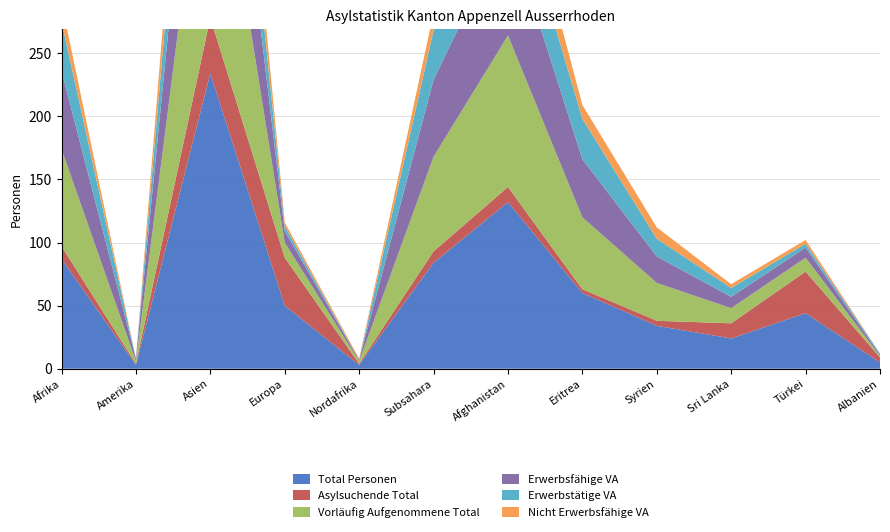

Reading left to right, extract all data points from this chart.

Total Personen: 87	3	234	50	3	84	132	60	34	24	44	5
Asylsuchende Total: 10	1	44	38	1	9	12	3	4	12	33	4
Vorläufig Aufgenommene Total: 77	2	190	12	2	75	120	57	30	12	11	1
Erwerbsfähige VA: 62	2	137	9	1	61	87	46	21	9	8	1
Erwerbstätige VA: 39	0	79	4	0	39	47	32	14	7	3	1
Nicht Erwerbsfähige VA: 15	0	53	3	1	14	33	11	9	3	3	0